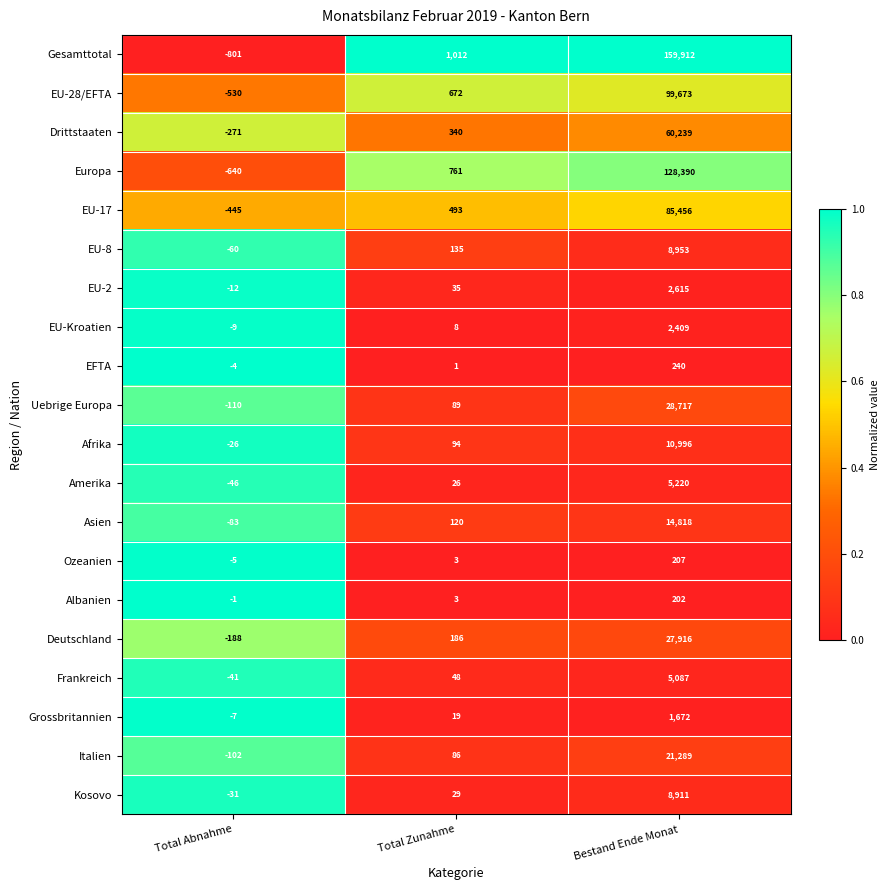

At which label is EFTA closest to 118?

Total Zunahme